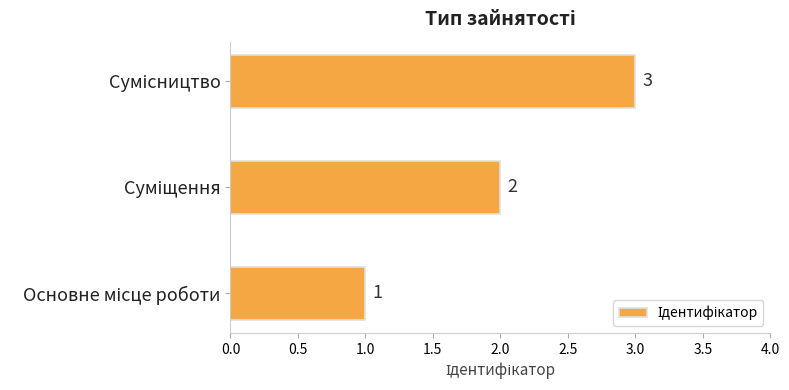

What is the greatest value displayed?

3